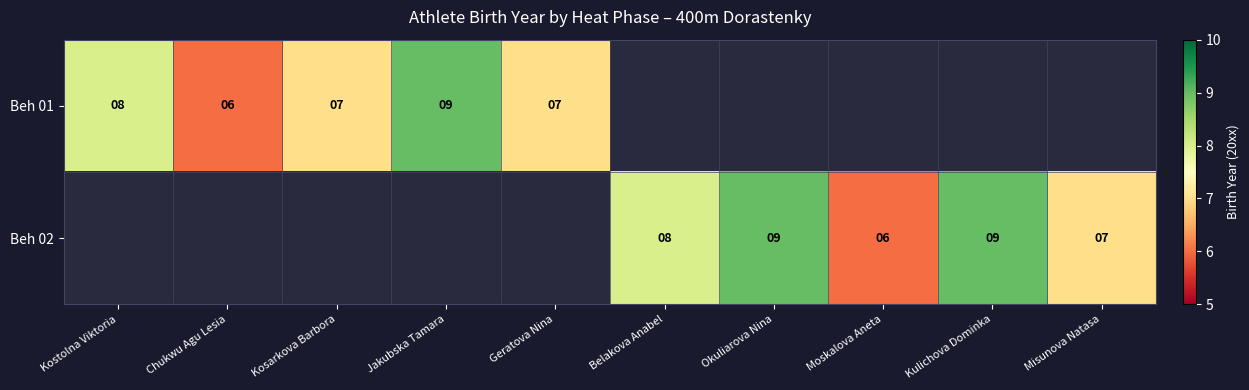

Is it true that Beh 02 equals 12 at Kulichova Dominka?

False